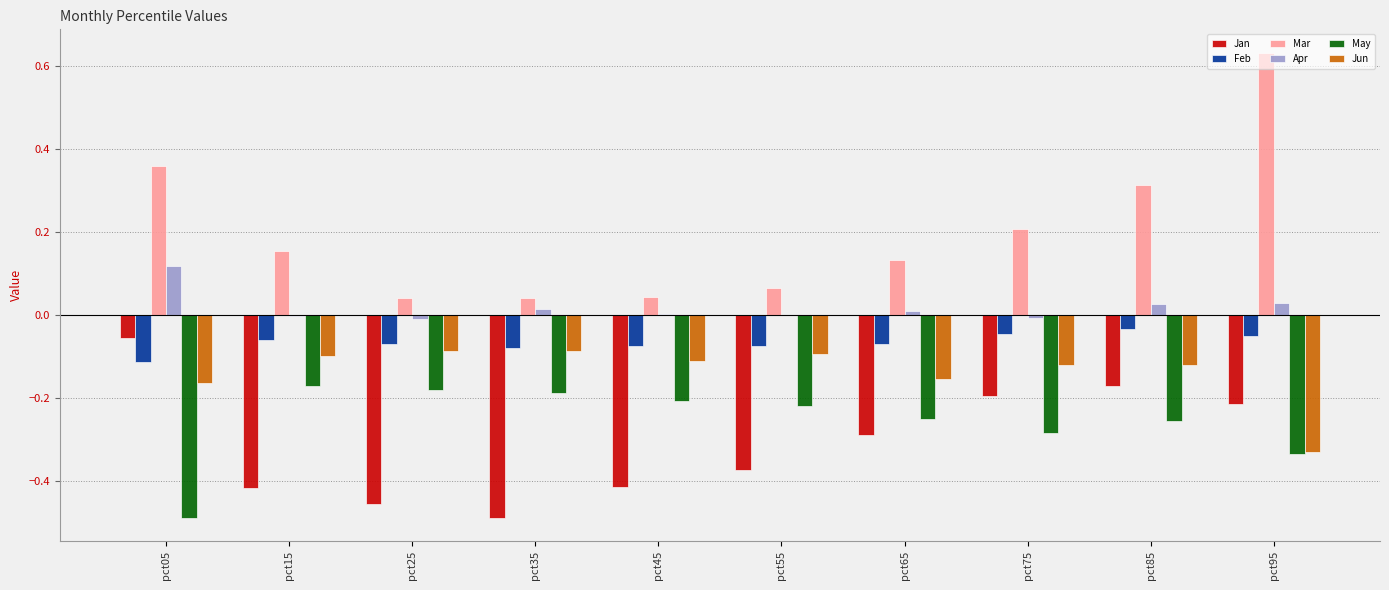

Which series has the largest total across all categories?

Mar